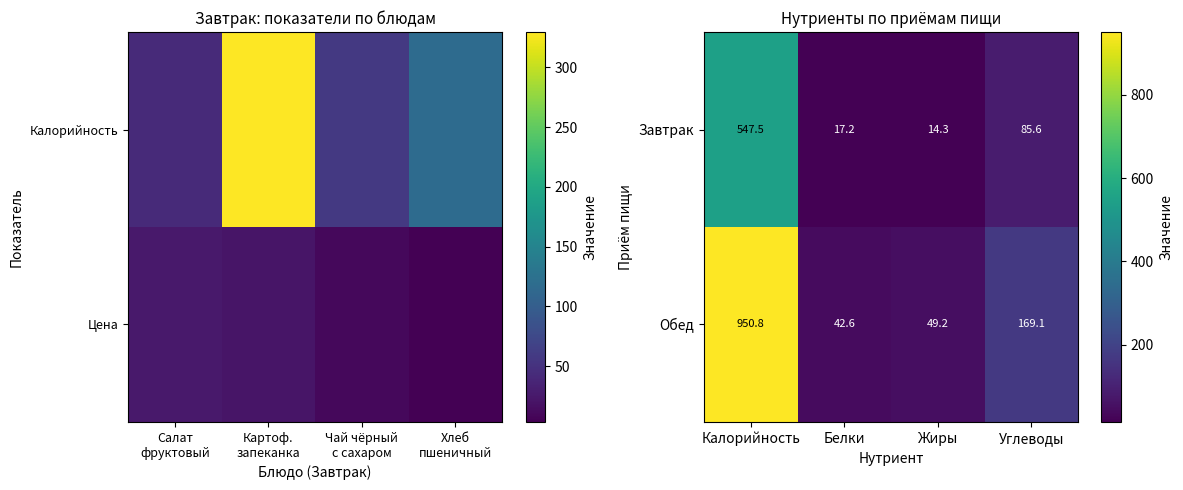

List the labels in order of Завтрак value, largest first.

Калорийность, Углеводы, Белки, Жиры